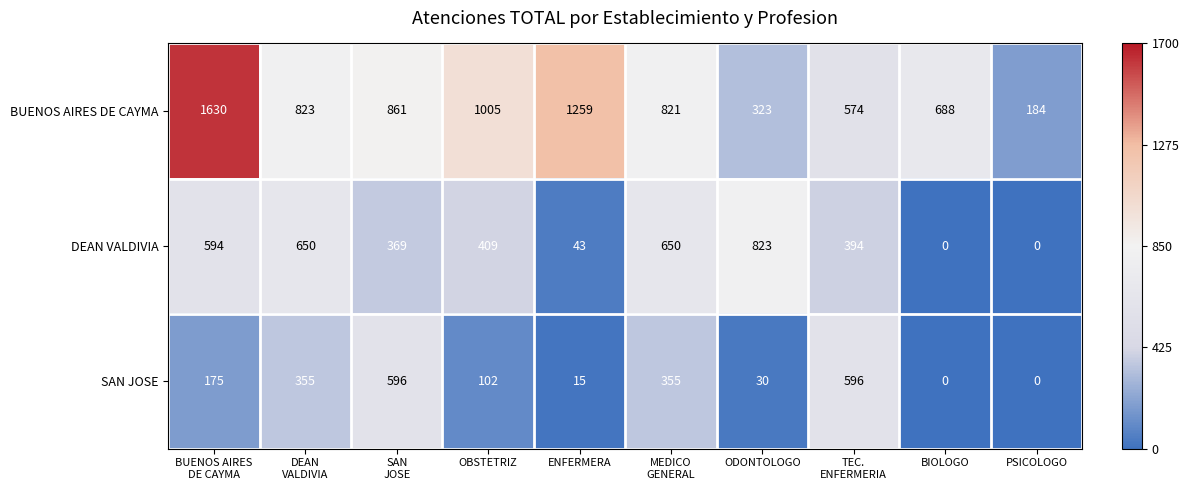

At how many categories does at least one series exceed 99?

10